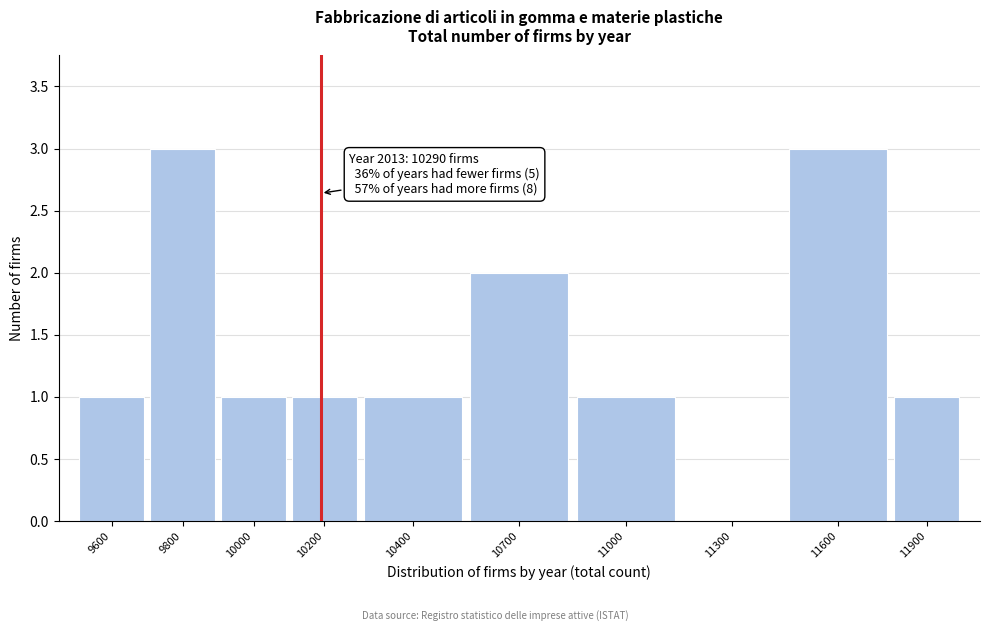

Reading left to right, what are all the values shown in this chart?

9600=1	9800=3	10000=1	10200=1	10400=1	10700=2	11000=1	11300=0	11600=3	11900=1